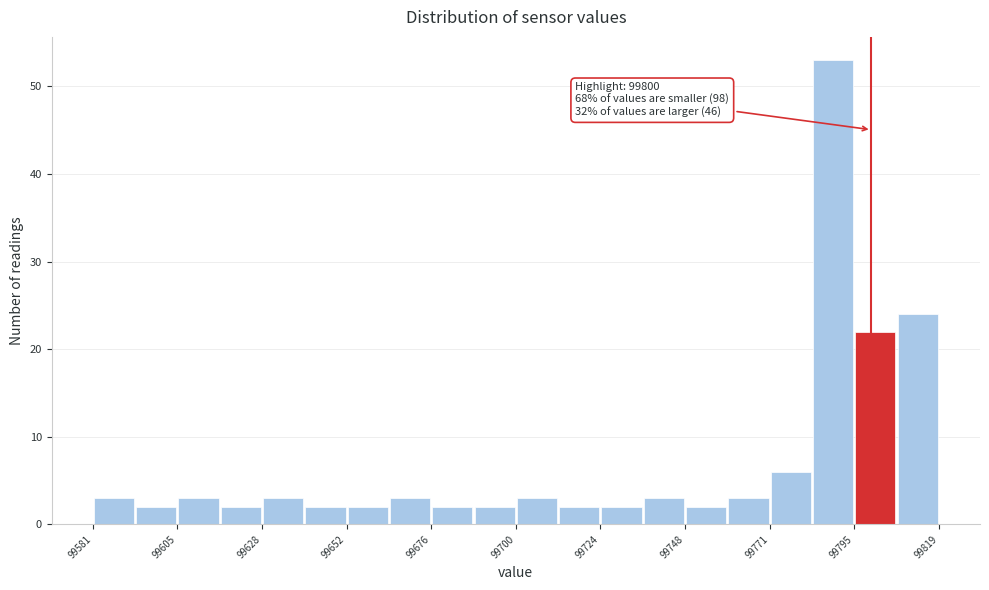

Read against the x-axis, roughly where is the centre of the tallest bar?

99790